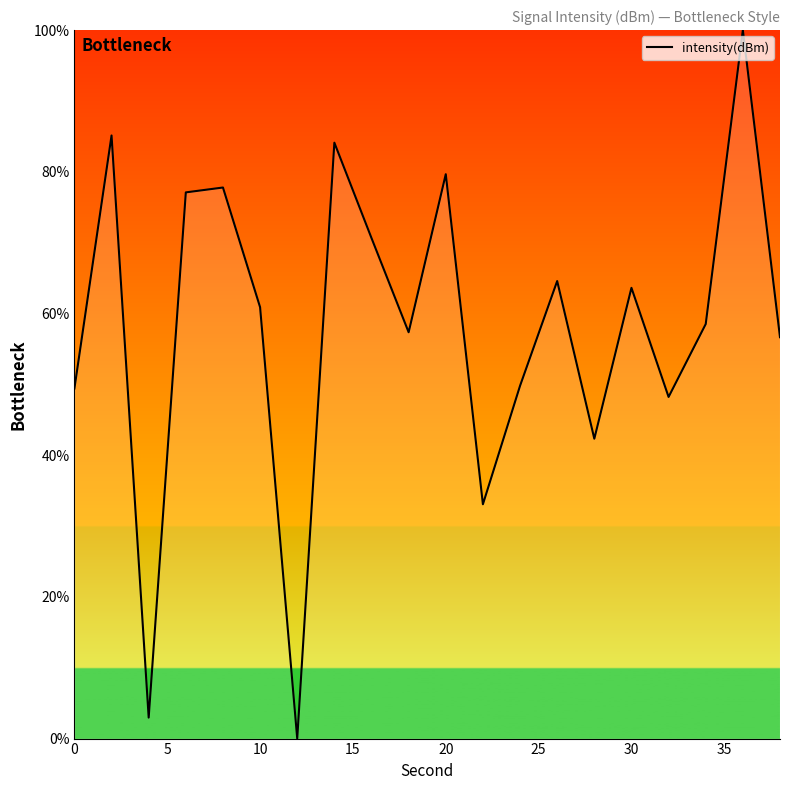

What is the difference between the maximum and minimum values?

100.0